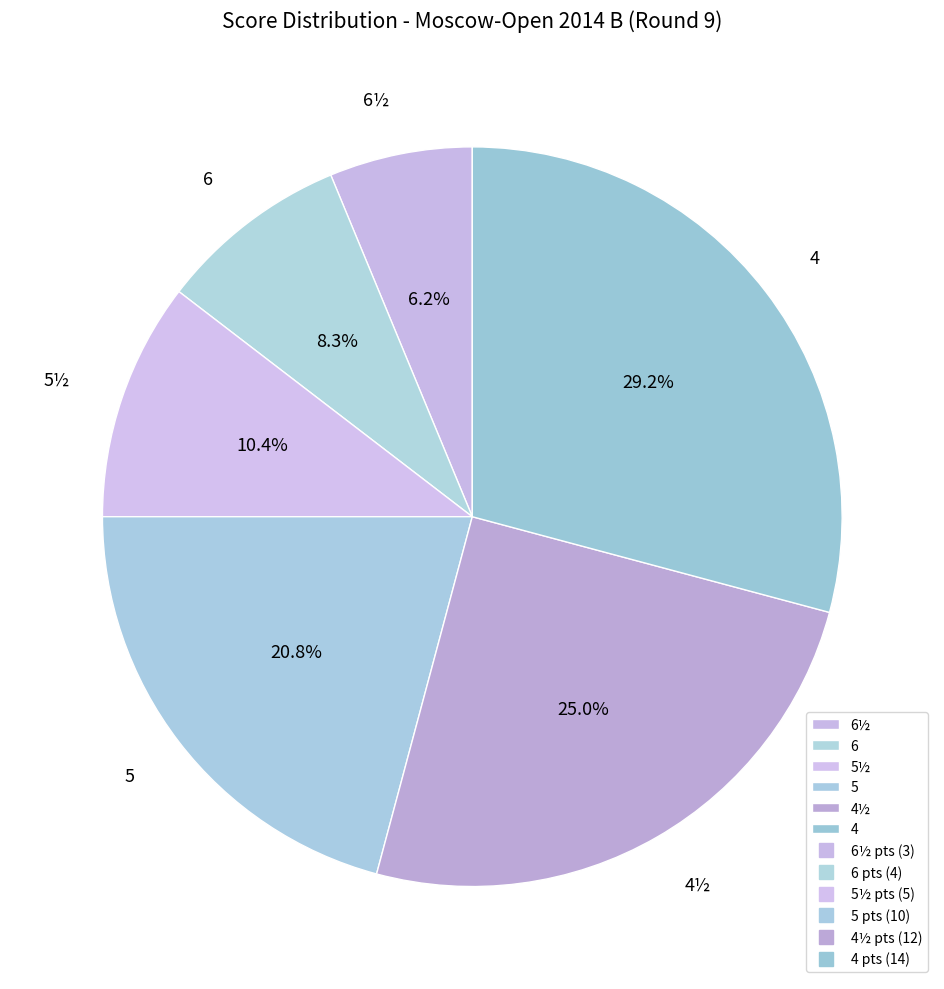

Rank the categories by value from highest to lowest.

4, 4½, 5, 5½, 6, 6½